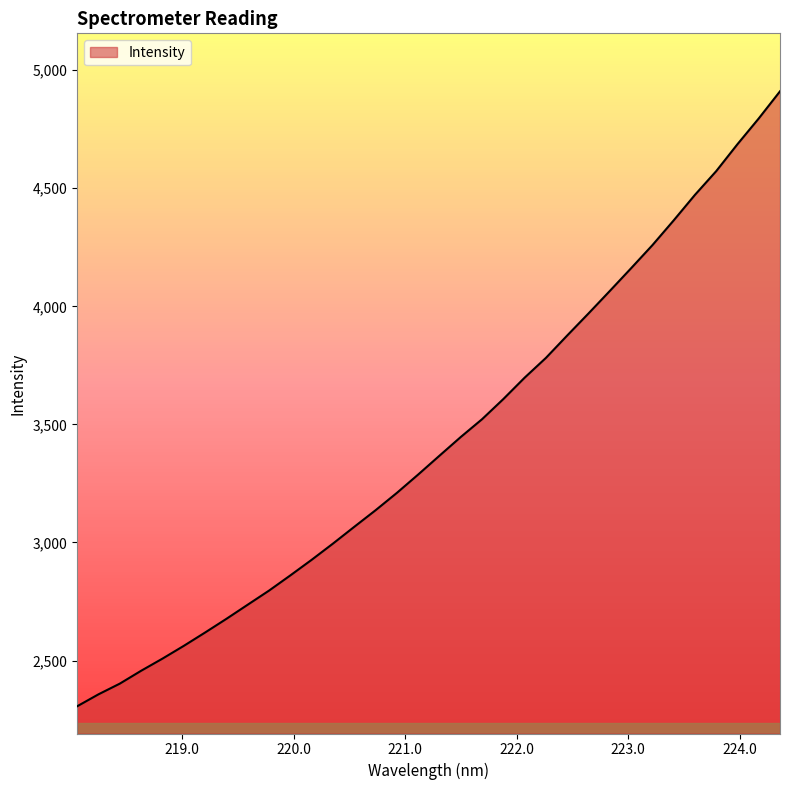

What is the greatest value displayed?

4910.8